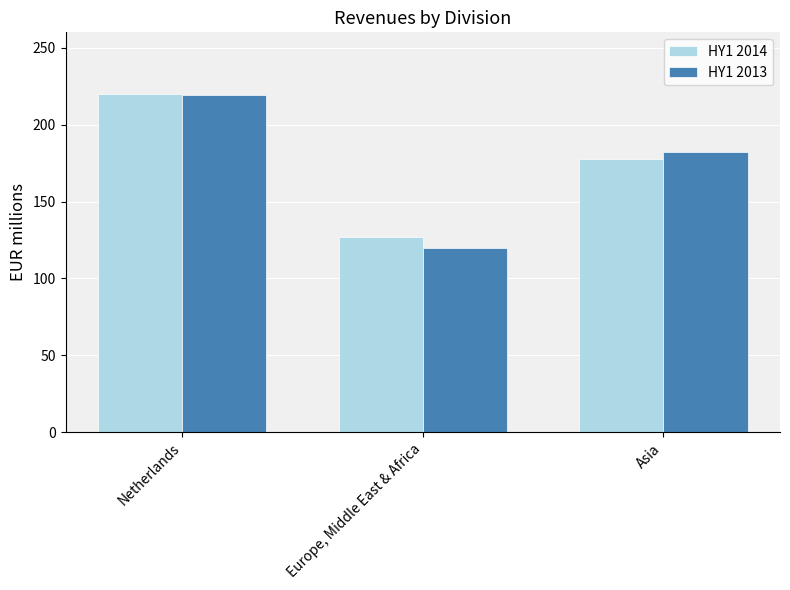

What is the difference between the maximum and minimum values in the HY1 2014 series?

93.1